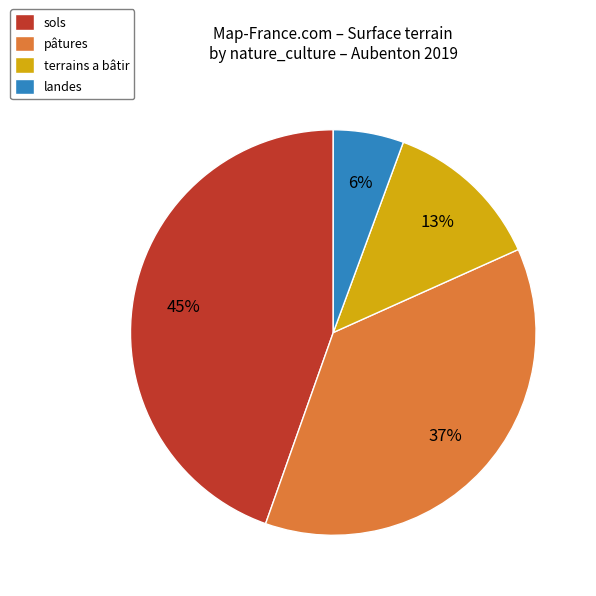

Which has a higher value, pâtures or terrains a bâtir?

pâtures